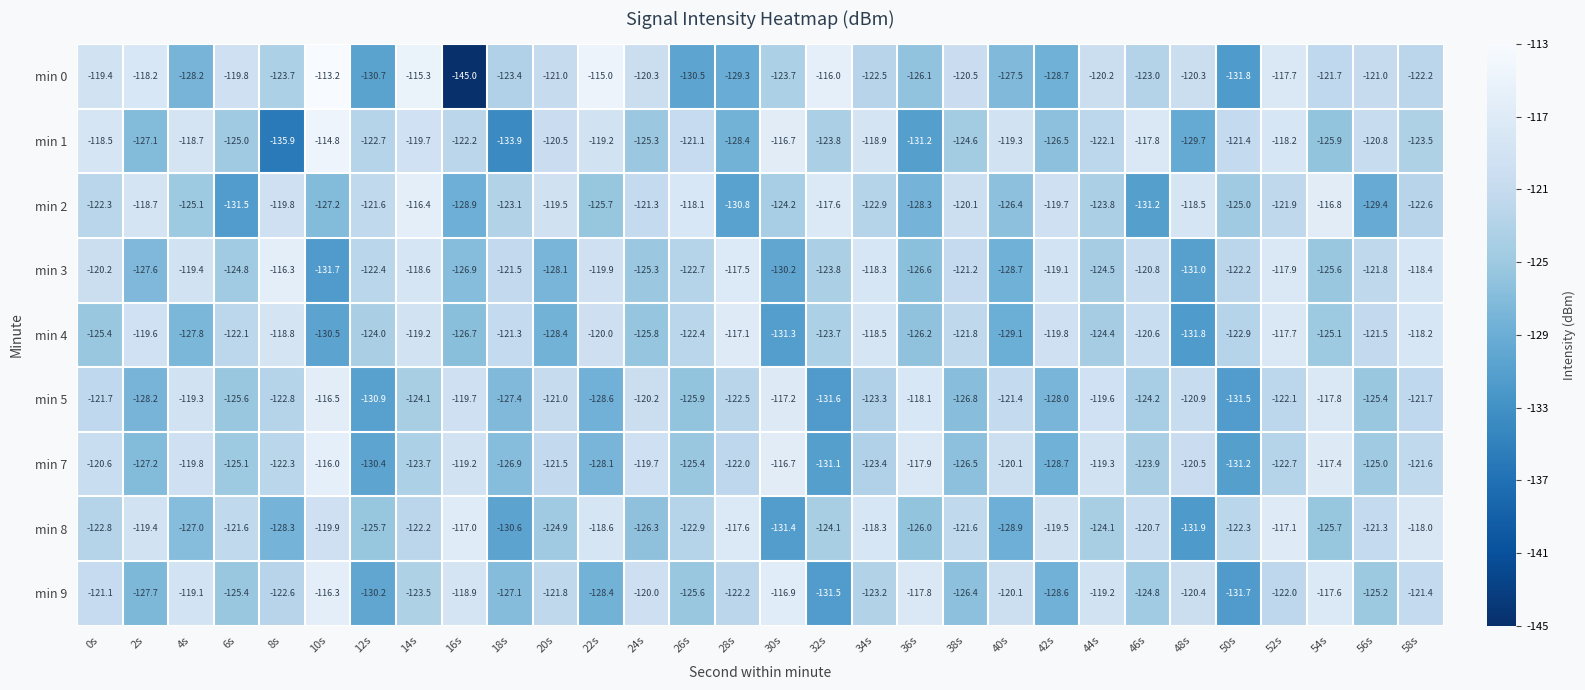

The value of min 3 at 12s is -122.4. True or false?

True